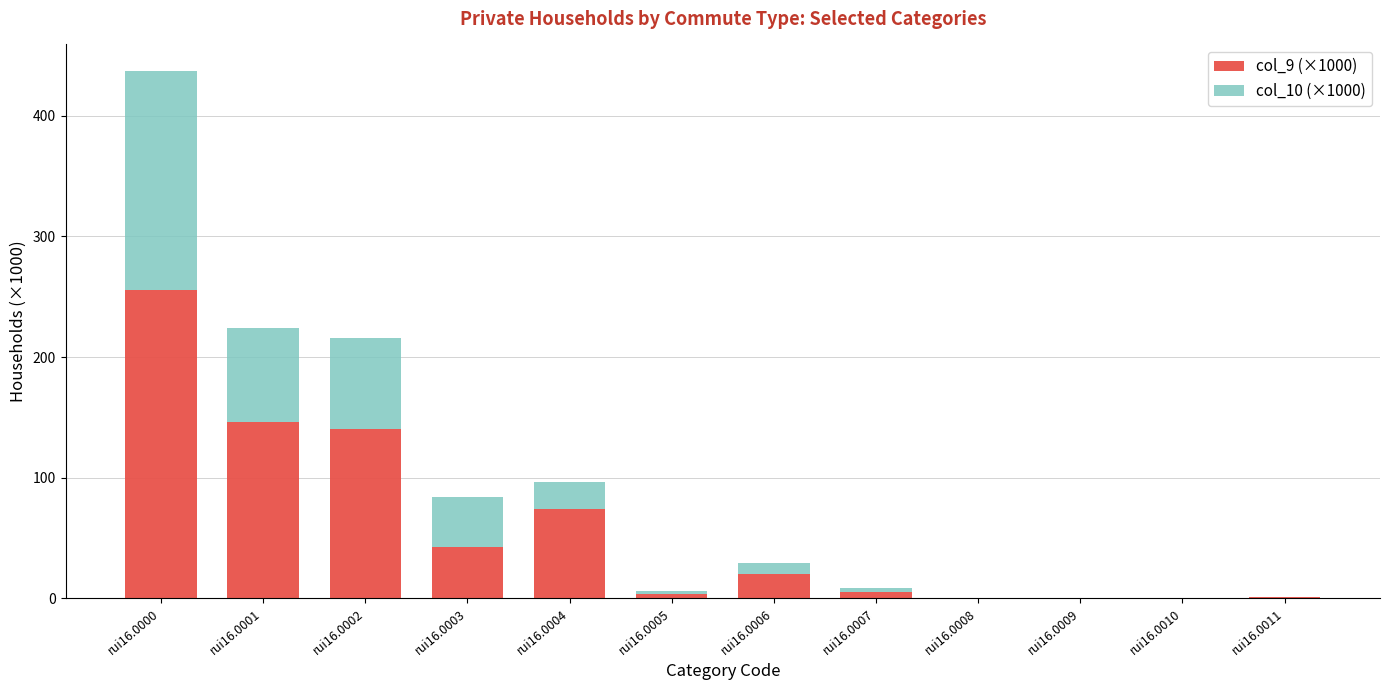

What is the sum of the col_9 (×1000) values at rui16.0006 and rui16.0003?

62.2